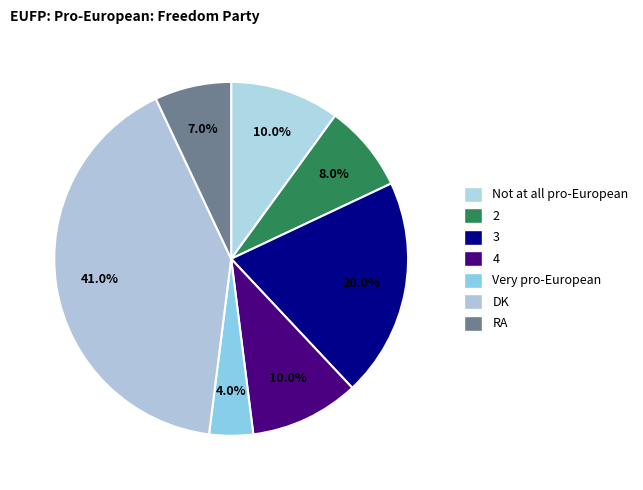

What percentage is the Very pro-European slice, to the nearest percent?

4%